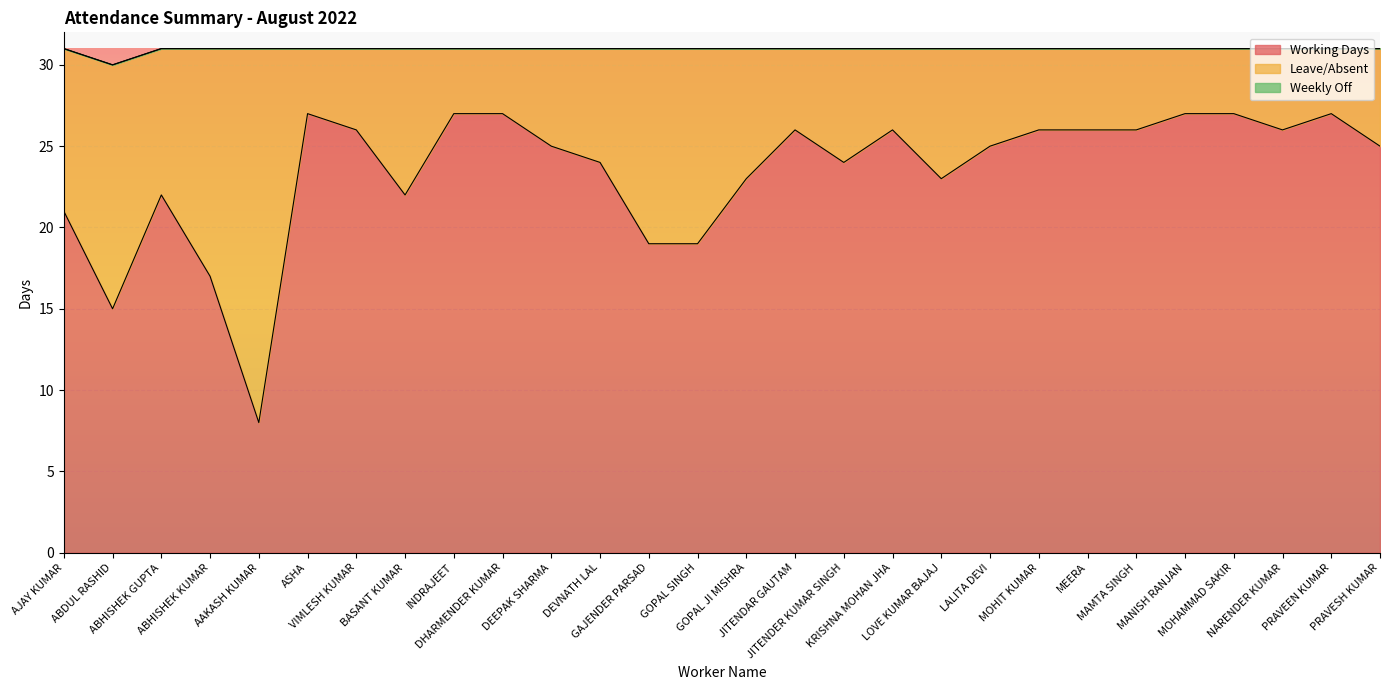

At MANISH RANJAN, list the series in order from largest to smallest.

Working Days, Leave/Absent, Weekly Off